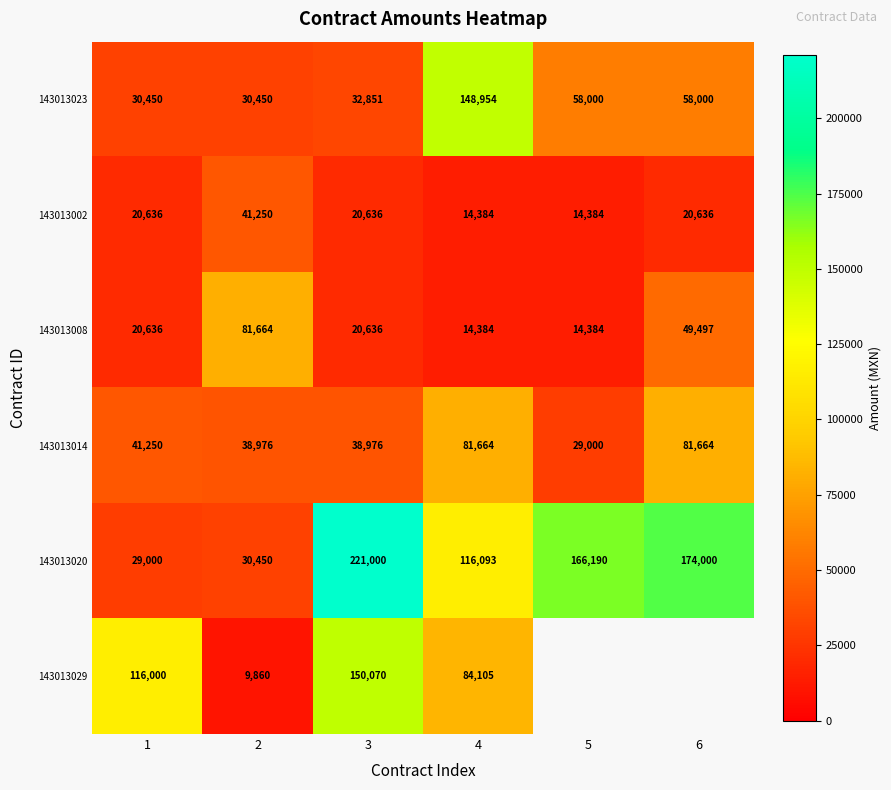

What is the sum of the 143013002 values at 2 and 5?

55634